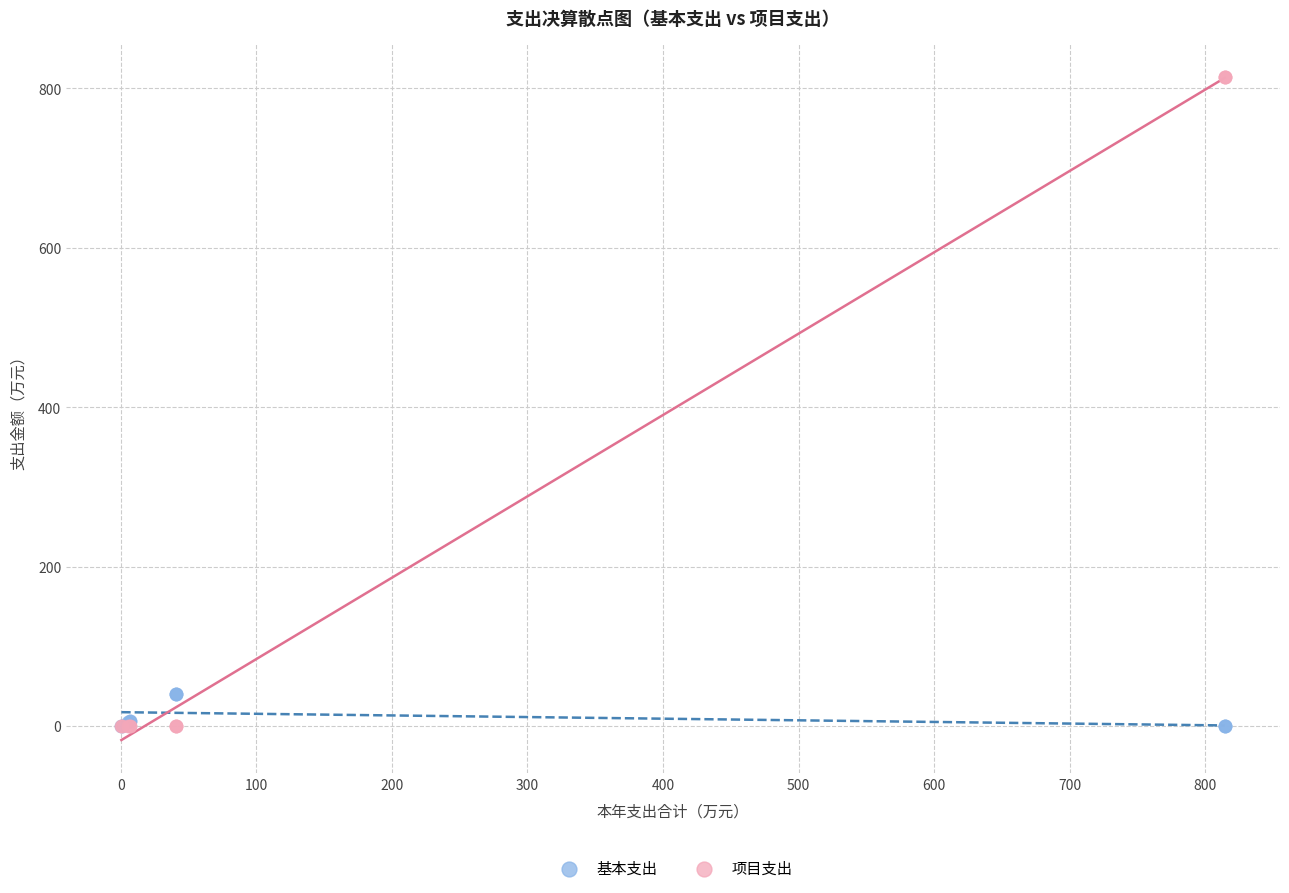

Which series contains the highest Y value?

项目支出